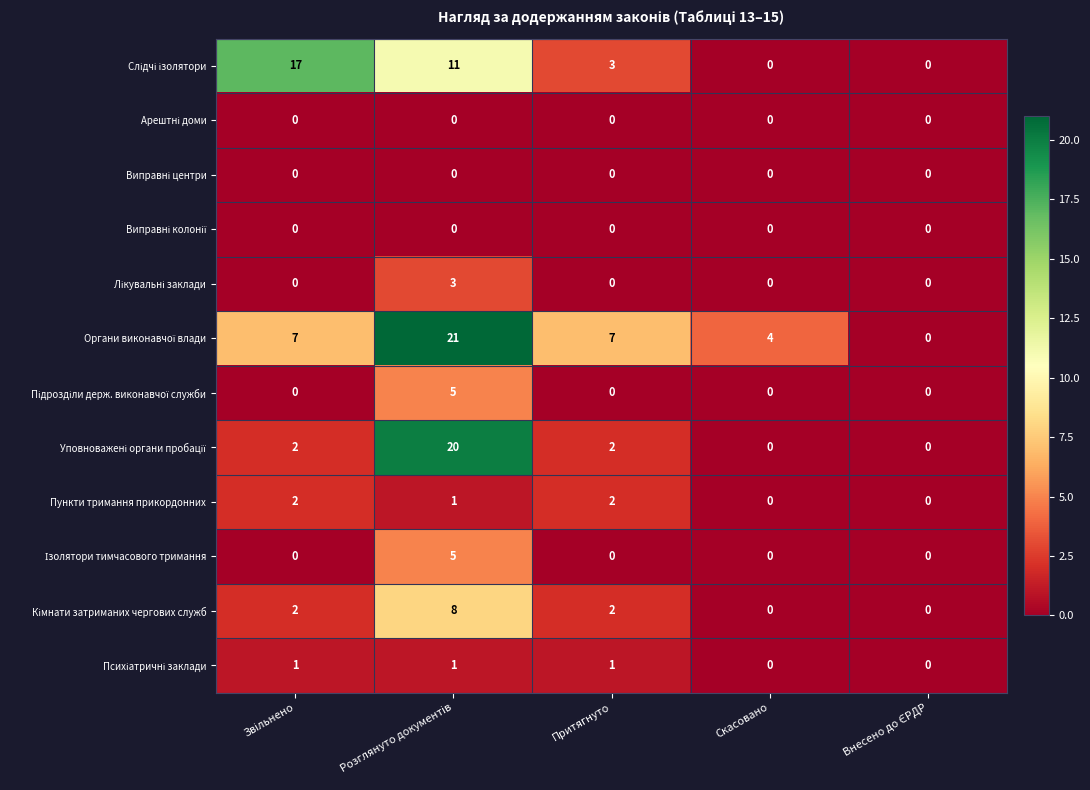

What is the greatest value displayed?

21